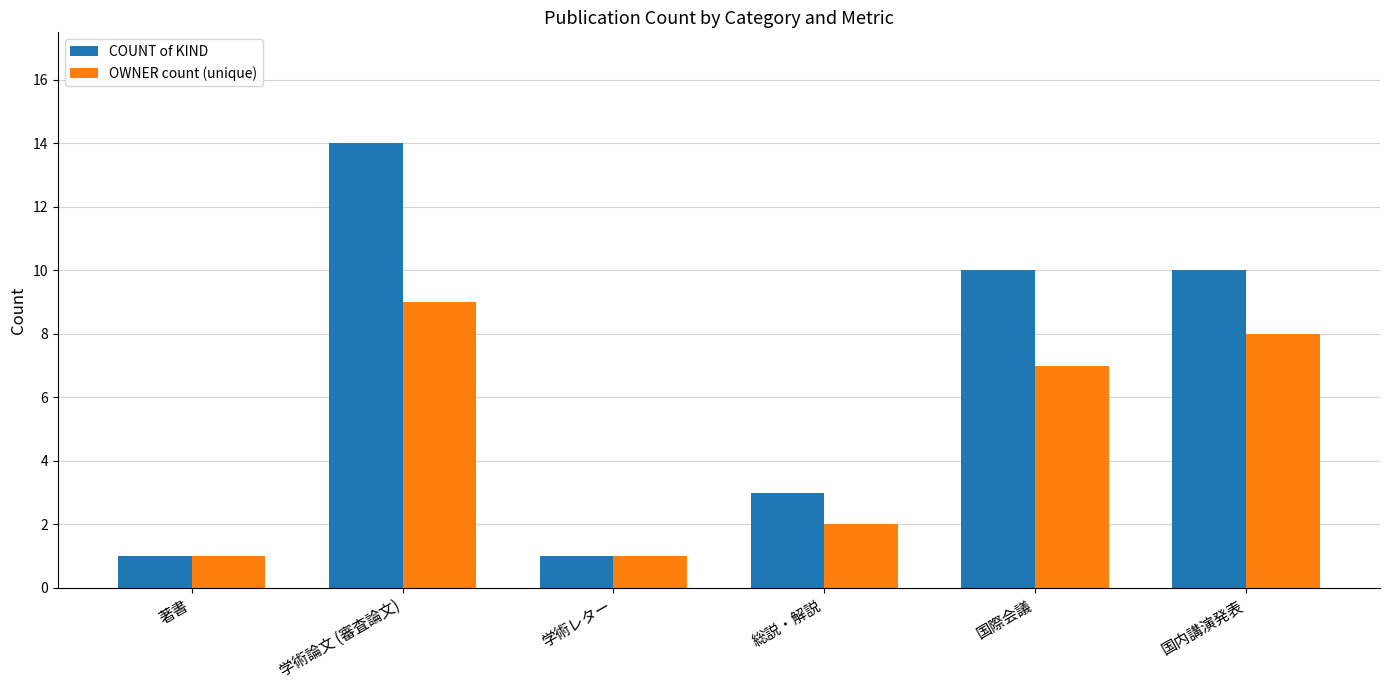

What are all the series names shown in the legend?

COUNT of KIND, OWNER count (unique)